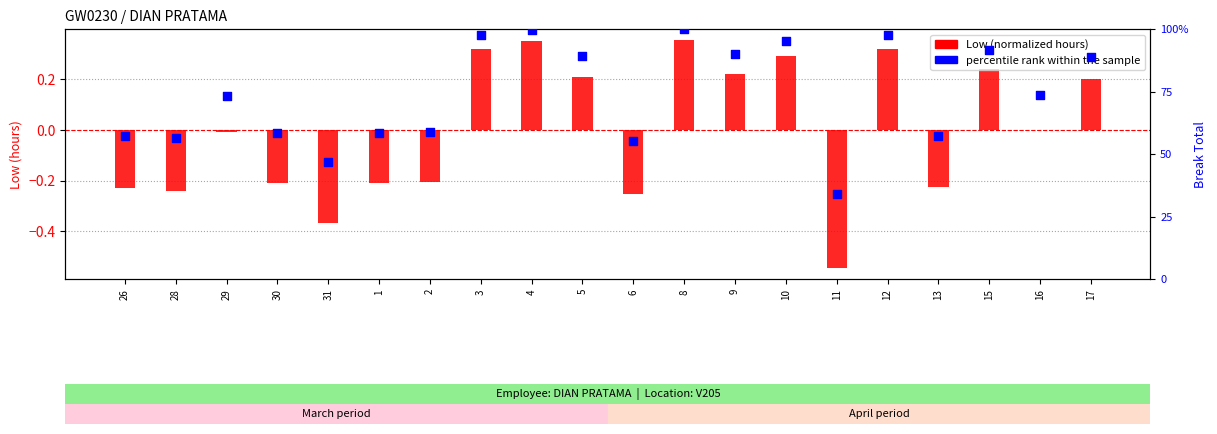

What is the change in value from 5 to 12?

+8.2